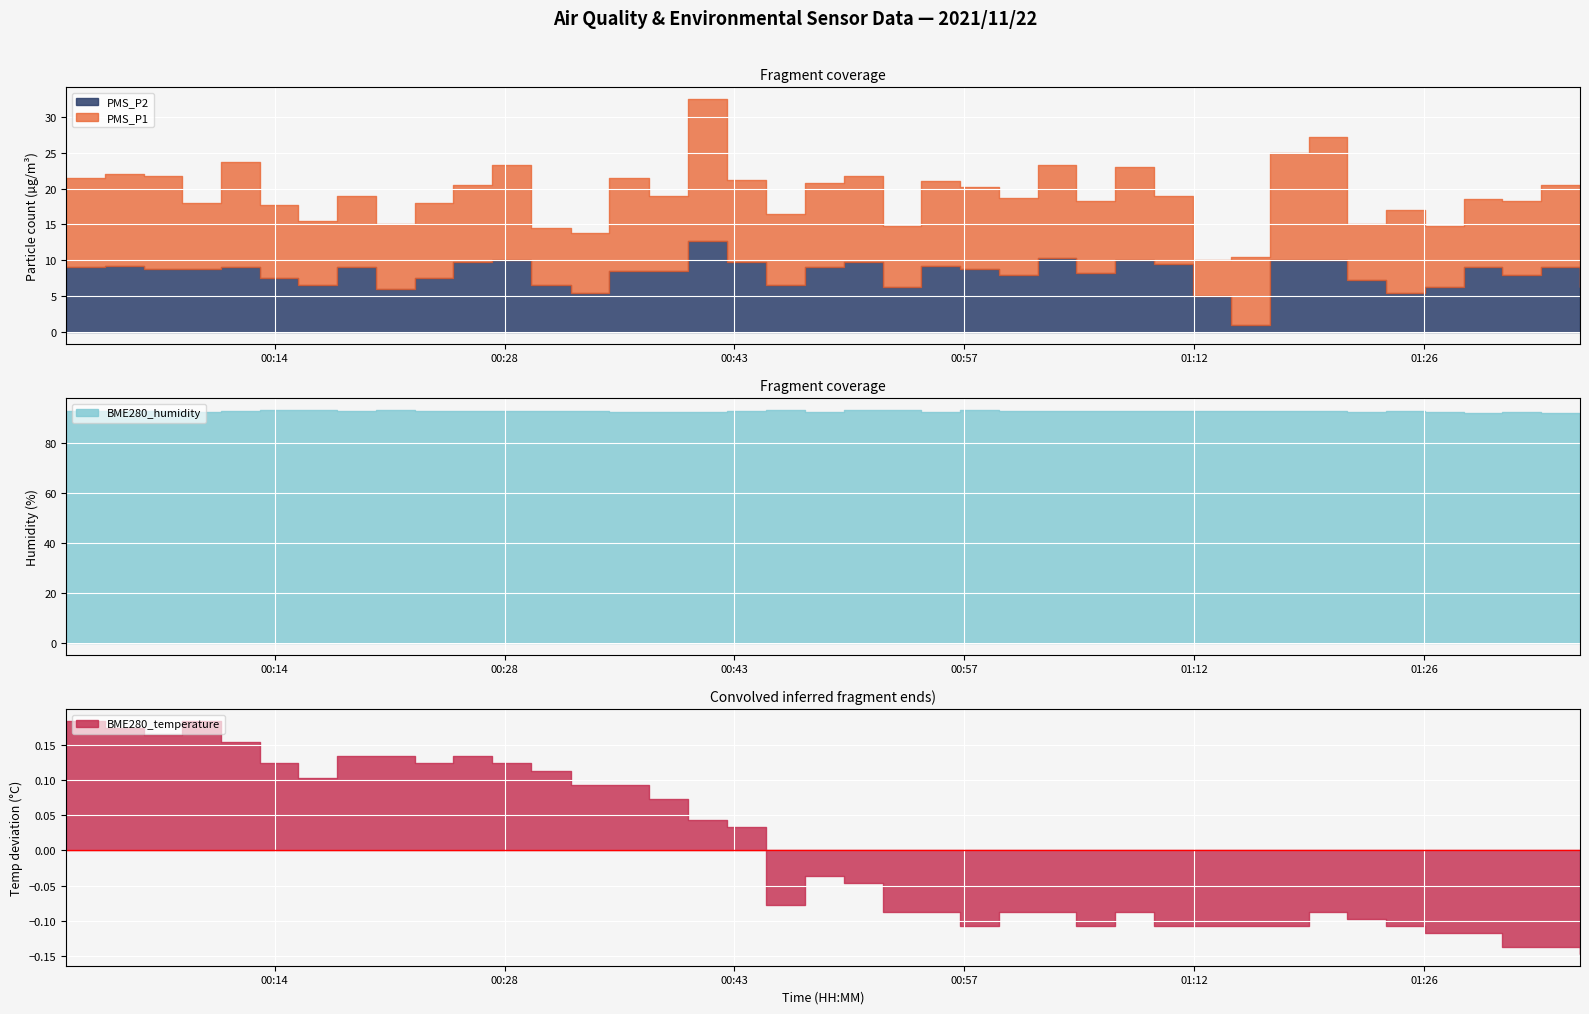

How many values in the BME280_humidity series are below 93?

20